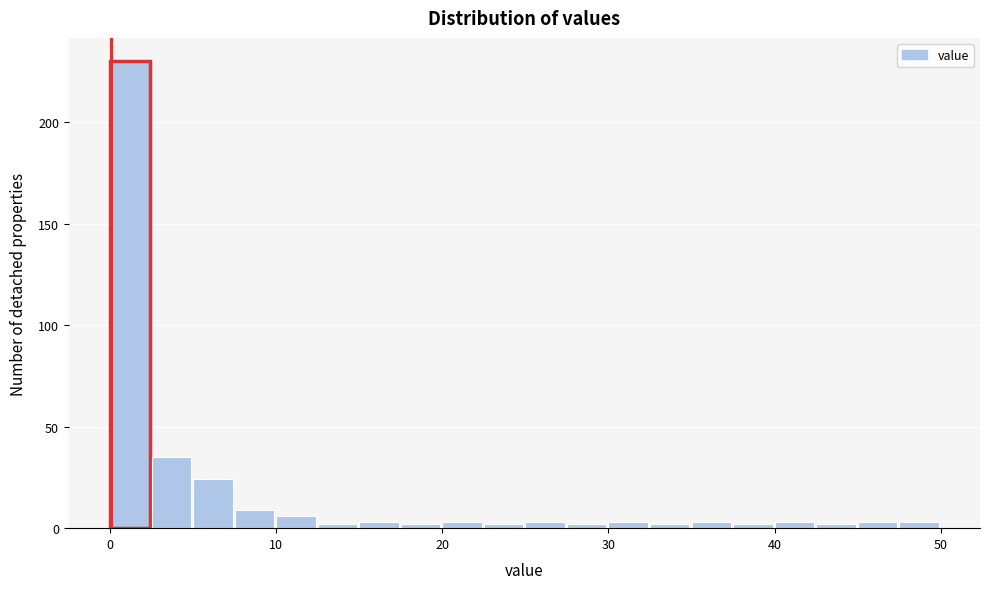

Read against the x-axis, roughly where is the centre of the tallest bar?

1